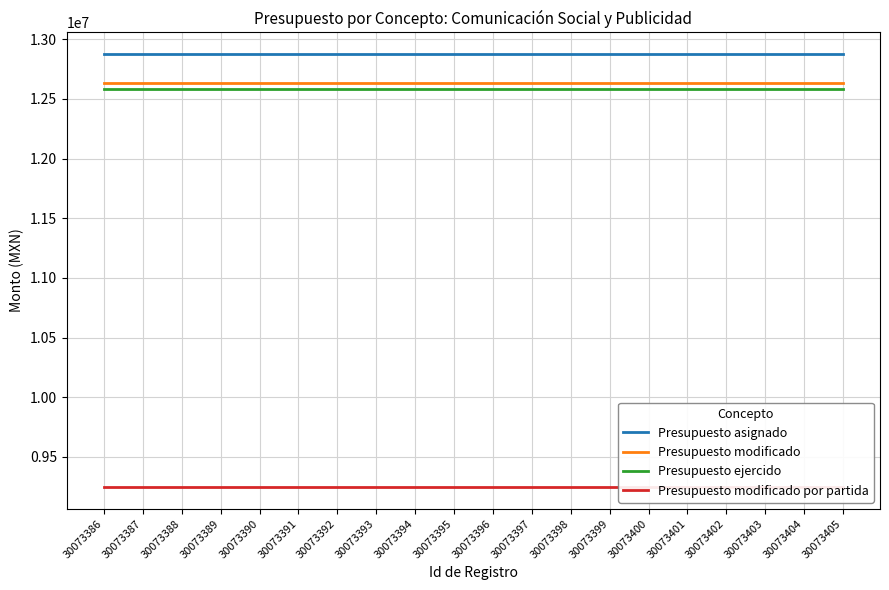

Which has a higher value, 30073388 or 30073396?

30073388